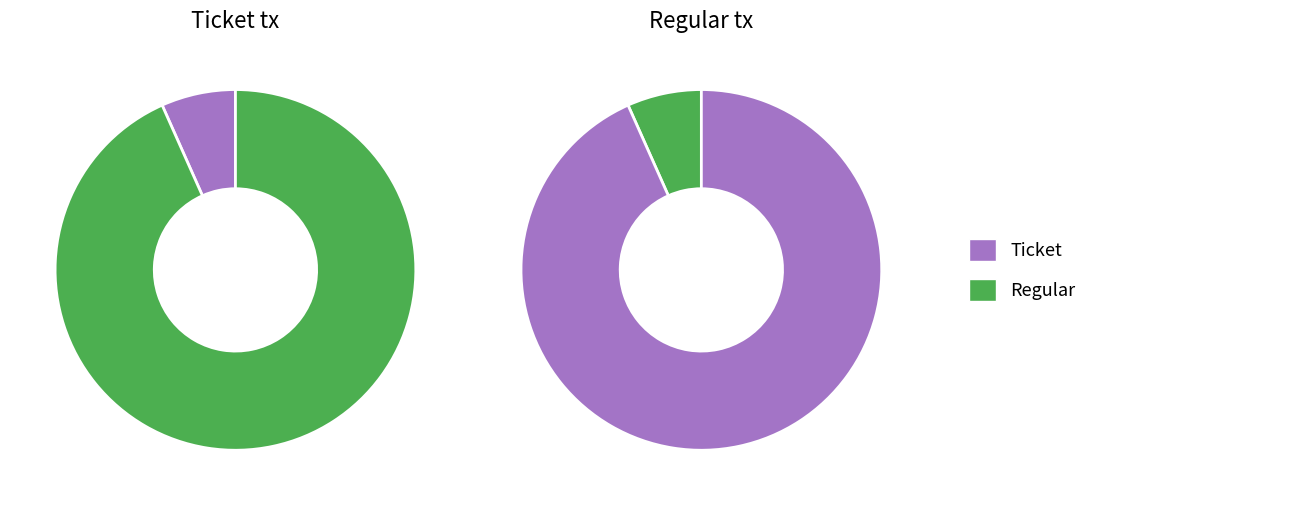

What is the majority slice?

Regular